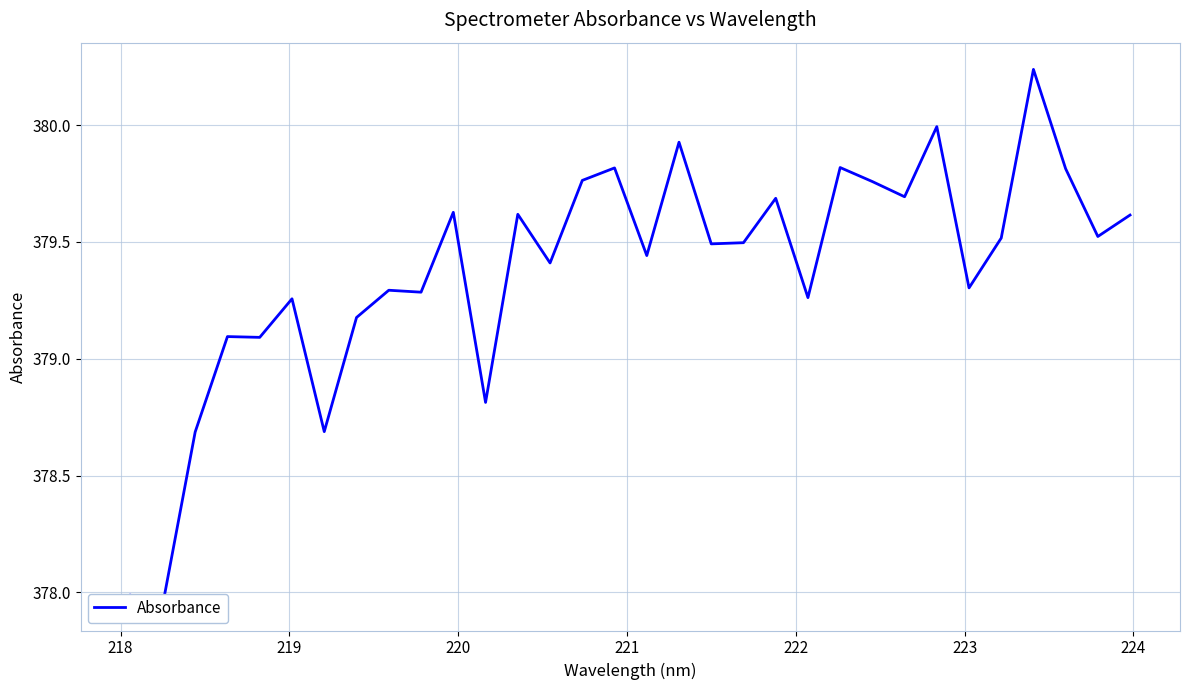

What is the greatest value displayed?

380.2